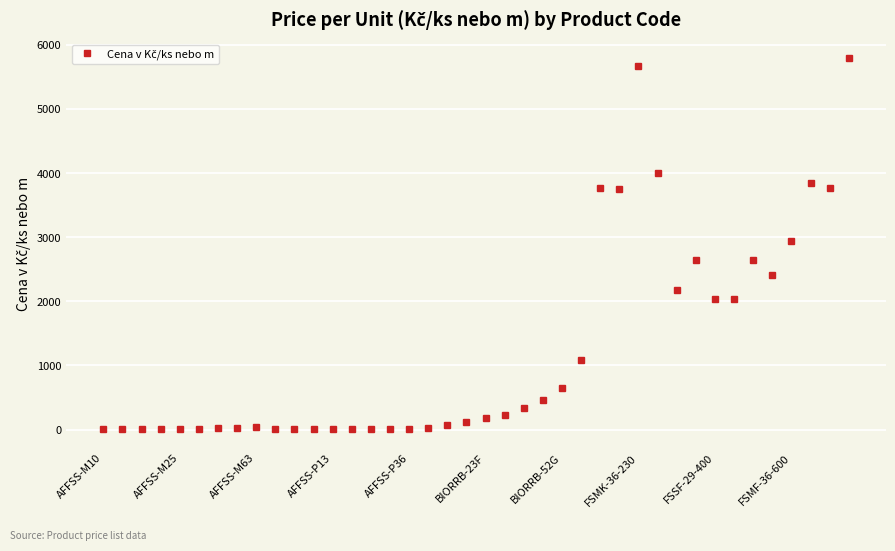

What is the greatest value displayed?

5795.5